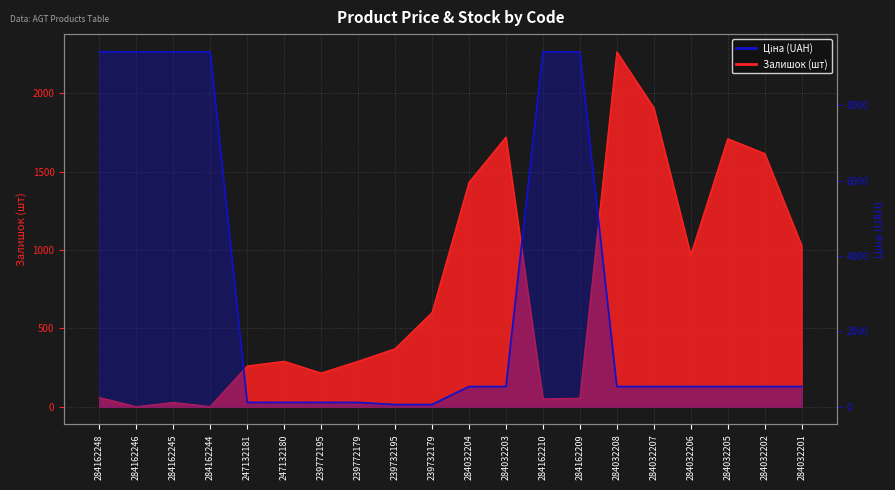

What is the change in value from 247132181 to 284162209?

+9303.5